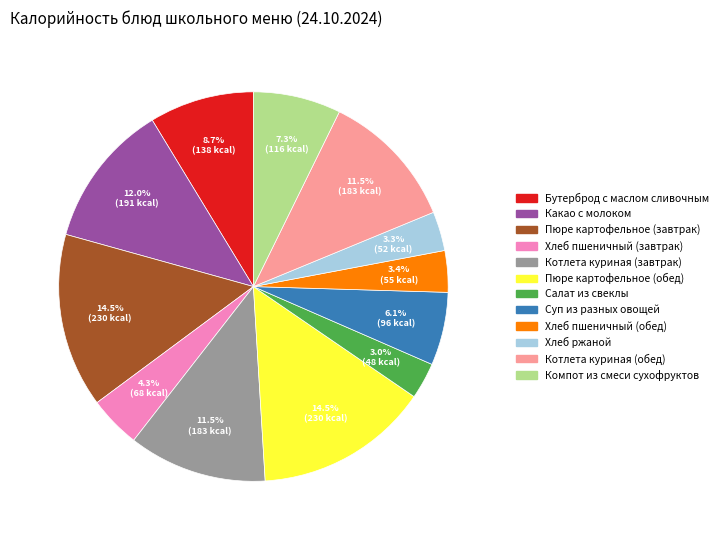

Does Бутерброд с маслом сливочным account for over 50% of the chart?

No